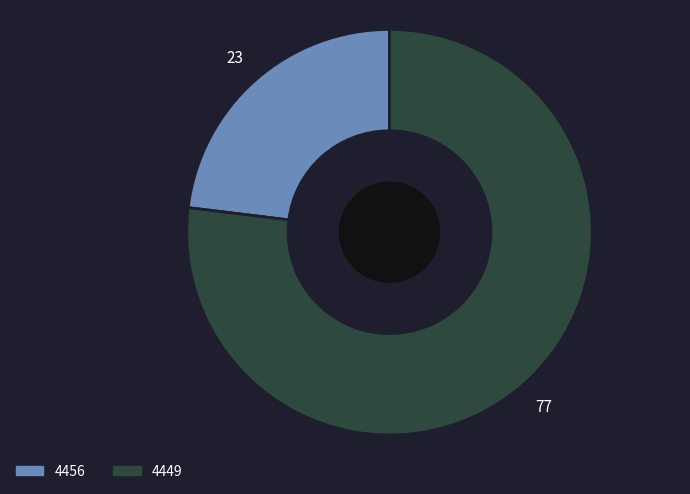

Is it true that 4456 is 23% of the pie?

True